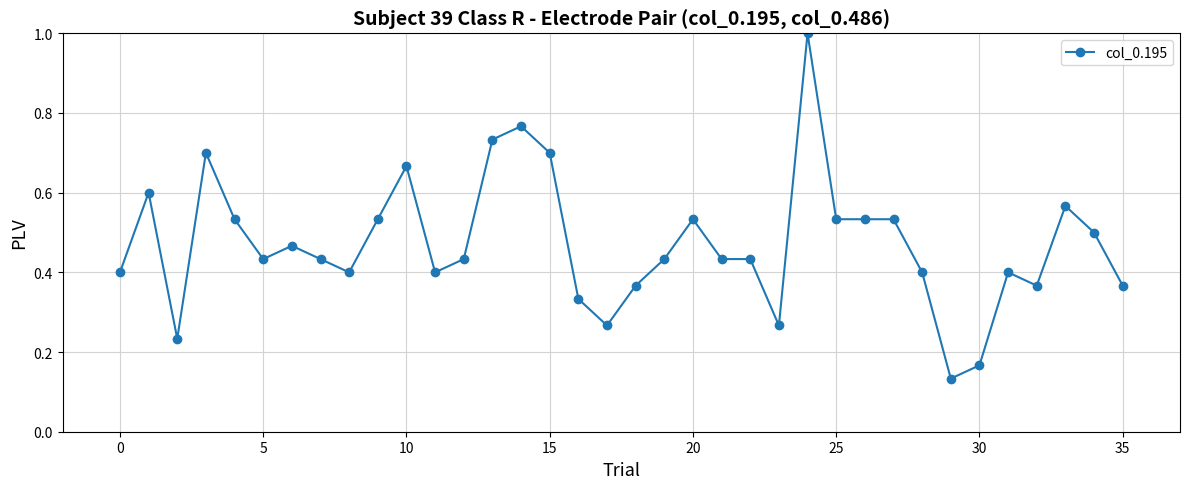

True or false: the data has more than 1 interior local peaks.

True